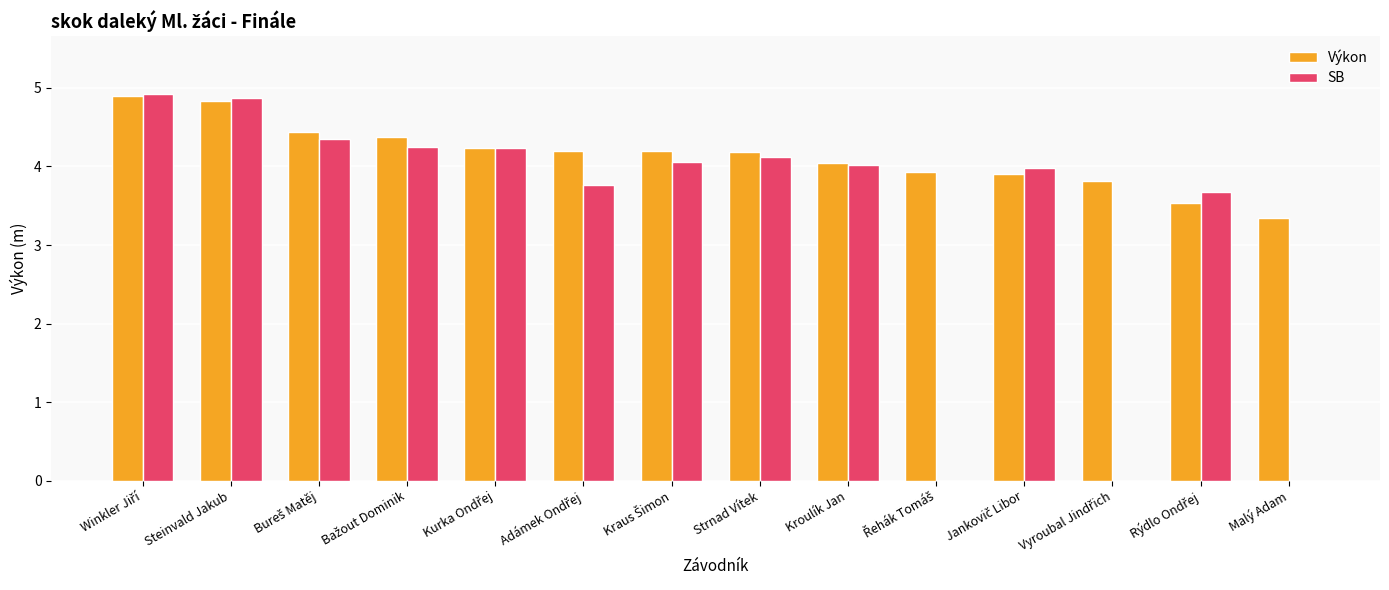

Read the Výkon value at Malý Adam.

3.4